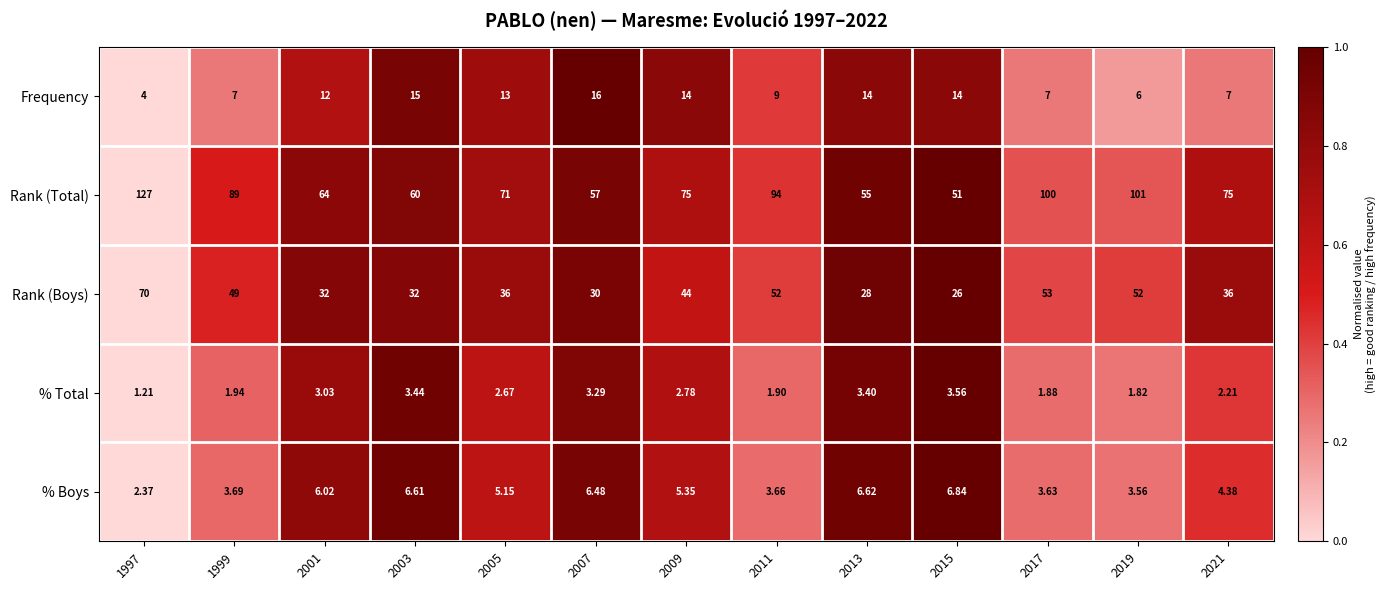

At which category does the chart reach its peak across all series?

1997